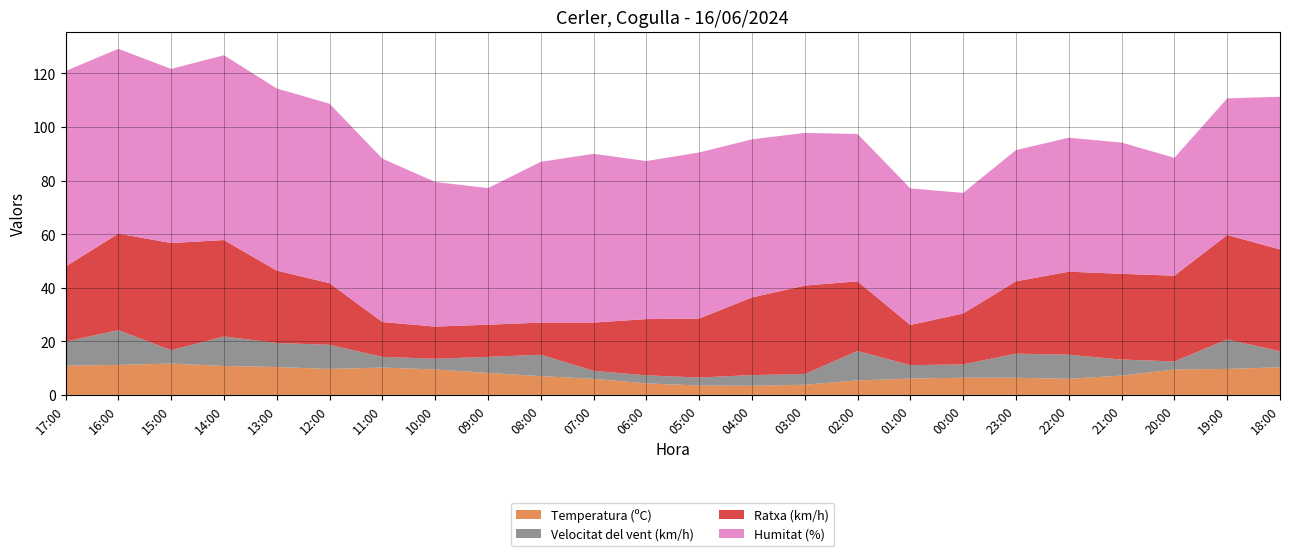

Reading right to left, list all the values displayed in this chart.

Temperatura (ºC): 18:00=10.3	19:00=9.7	20:00=9.5	21:00=7.2	22:00=6.0	23:00=6.4	00:00=6.4	01:00=6.1	02:00=5.4	03:00=3.8	04:00=3.4	05:00=3.5	06:00=4.3	07:00=6.0	08:00=7.0	09:00=8.2	10:00=9.5	11:00=10.2	12:00=9.7	13:00=10.4	14:00=10.8	15:00=11.7	16:00=11.2	17:00=10.9
Velocitat del vent (km/h): 18:00=6.0	19:00=11.0	20:00=3.0	21:00=6.0	22:00=9.0	23:00=9.0	00:00=5.0	01:00=5.0	02:00=11.0	03:00=4.0	04:00=4.0	05:00=3.0	06:00=3.0	07:00=3.0	08:00=8.0	09:00=6.0	10:00=4.0	11:00=4.0	12:00=9.0	13:00=9.0	14:00=11.0	15:00=5.0	16:00=13.0	17:00=9.0
Ratxa (km/h): 18:00=38.0	19:00=39.0	20:00=32.0	21:00=32.0	22:00=31.0	23:00=27.0	00:00=19.0	01:00=15.0	02:00=26.0	03:00=33.0	04:00=29.0	05:00=22.0	06:00=21.0	07:00=18.0	08:00=12.0	09:00=12.0	10:00=12.0	11:00=13.0	12:00=23.0	13:00=27.0	14:00=36.0	15:00=40.0	16:00=36.0	17:00=28.0
Humitat (%): 18:00=57.0	19:00=51.0	20:00=44.0	21:00=49.0	22:00=50.0	23:00=49.0	00:00=45.0	01:00=51.0	02:00=55.0	03:00=57.0	04:00=59.0	05:00=62.0	06:00=59.0	07:00=63.0	08:00=60.0	09:00=51.0	10:00=54.0	11:00=61.0	12:00=67.0	13:00=68.0	14:00=69.0	15:00=65.0	16:00=69.0	17:00=73.0